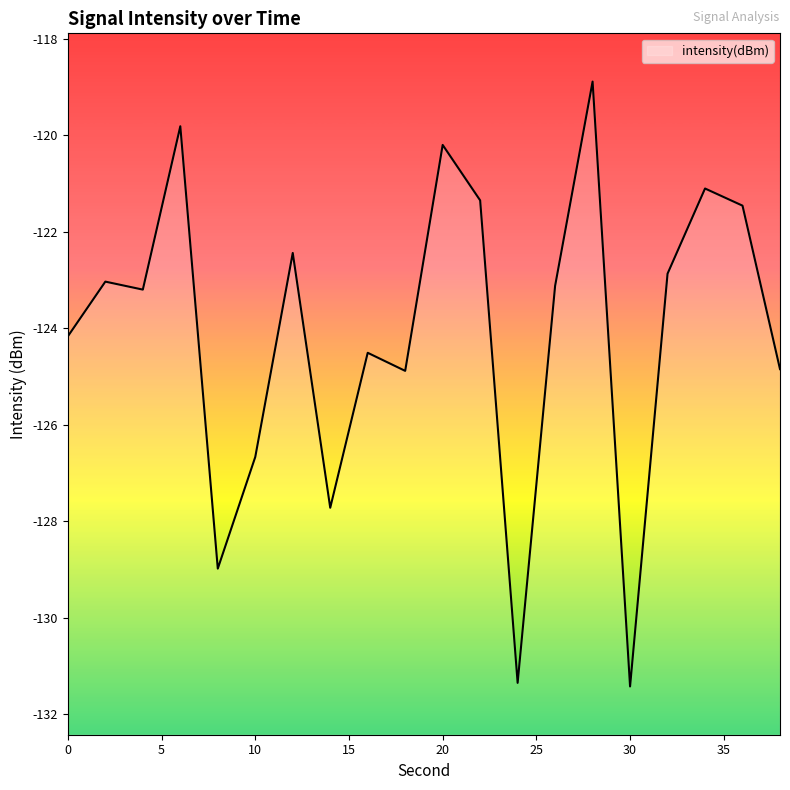

How many lines are shown in the chart?

1